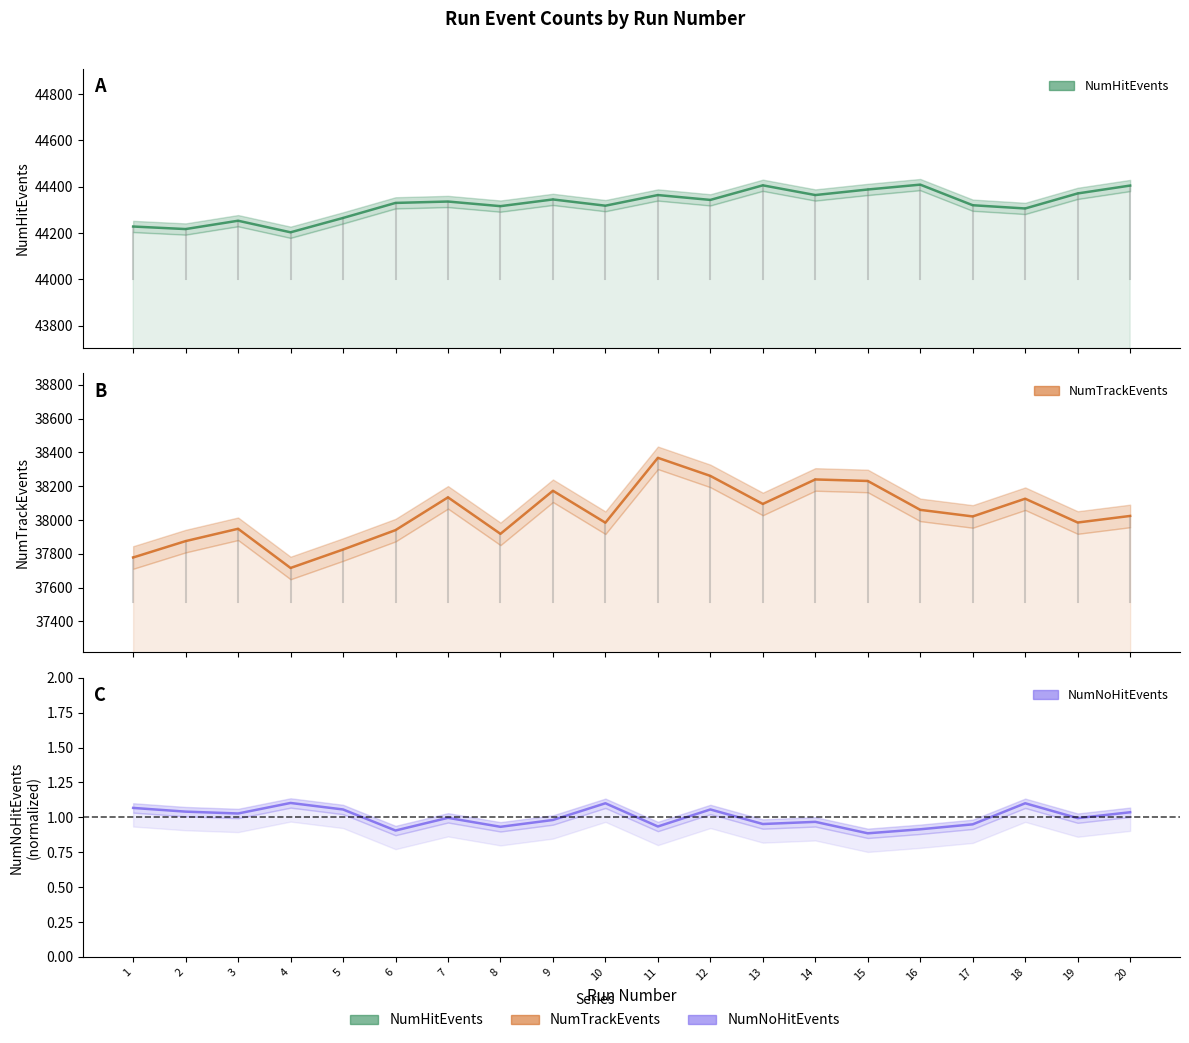

At how many categories does at least one series exceed 21029?

20